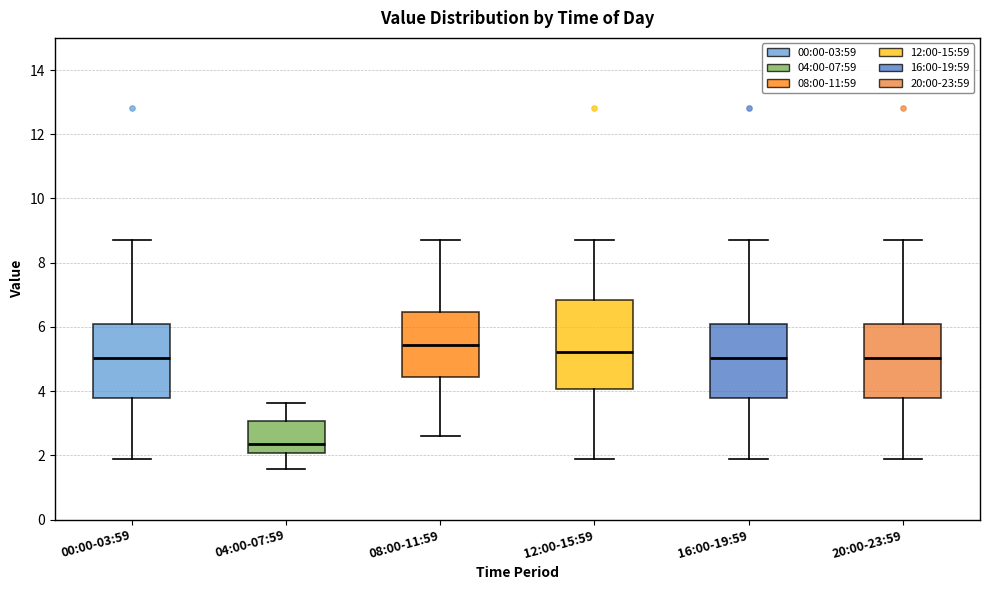

Reading left to right, read every box against the y-axis: the position of its median line, the range the box covers, and the ends of its whiskers. The values are not printed on the chart, so give them approximately, as read against the axis.

00:00-03:59: median 5.0, box 3.8 to 6.2, whiskers 2.0 to 8.8
04:00-07:59: median 2.4, box 2.0 to 3.0, whiskers 1.6 to 3.6
08:00-11:59: median 5.4, box 4.4 to 6.4, whiskers 2.6 to 8.8
12:00-15:59: median 5.2, box 4.0 to 6.8, whiskers 2.0 to 8.8
16:00-19:59: median 5.0, box 3.8 to 6.2, whiskers 2.0 to 8.8
20:00-23:59: median 5.0, box 3.8 to 6.2, whiskers 2.0 to 8.8